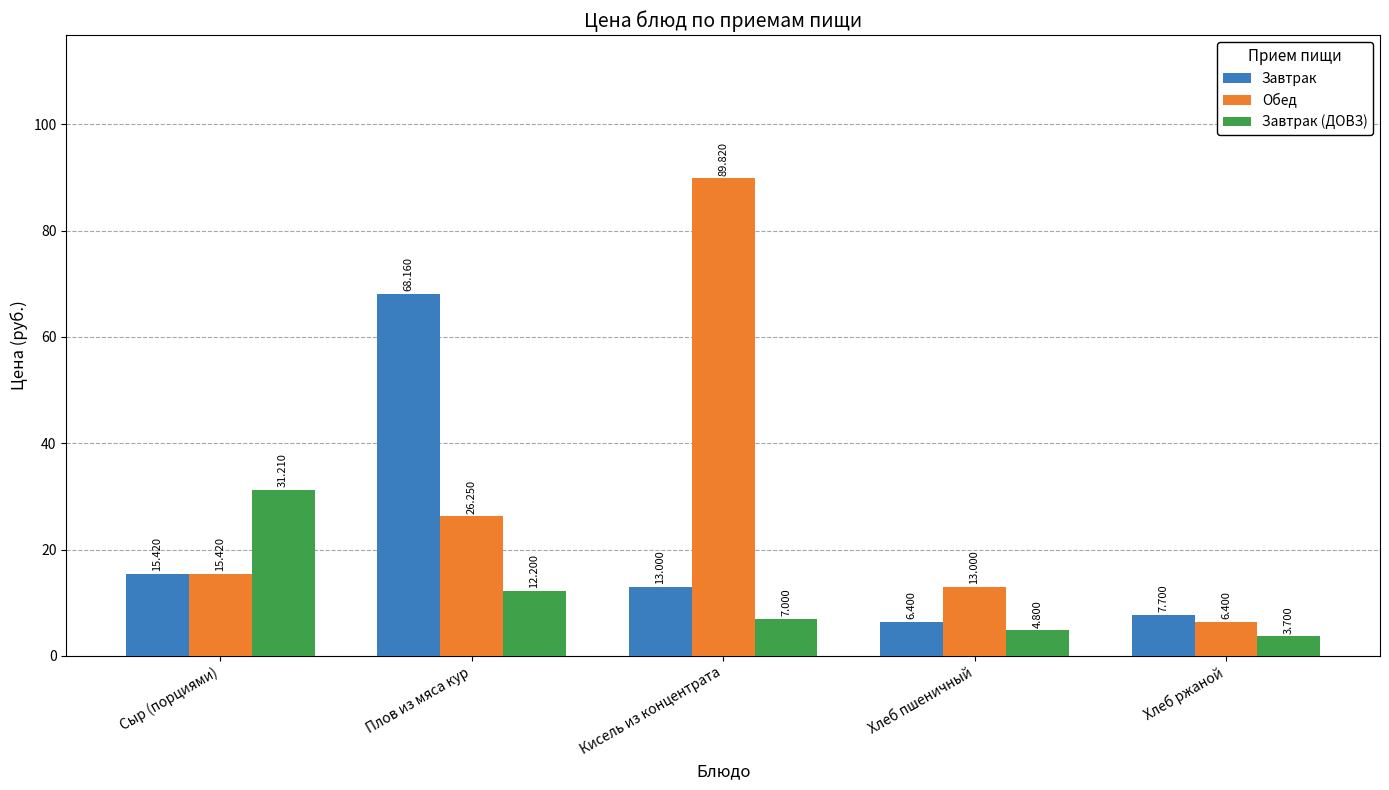

Rank the series by their maximum value, from highest to lowest.

Обед, Завтрак, Завтрак (ДОВЗ)